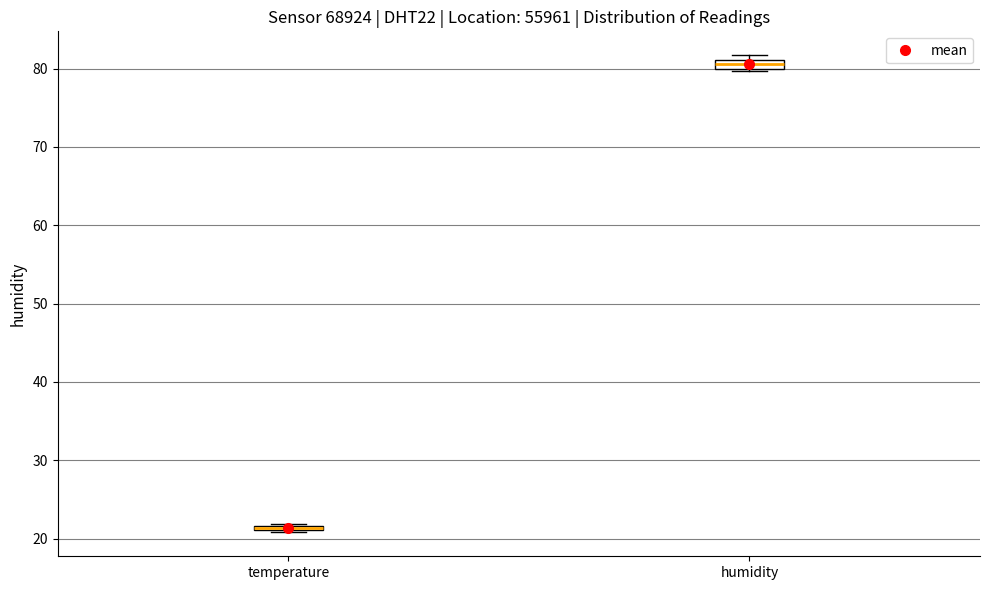

Where is the upper edge of the box for humidity on the y-axis? The values are not printed on the chart, so give them approximately, as read against the axis.

81